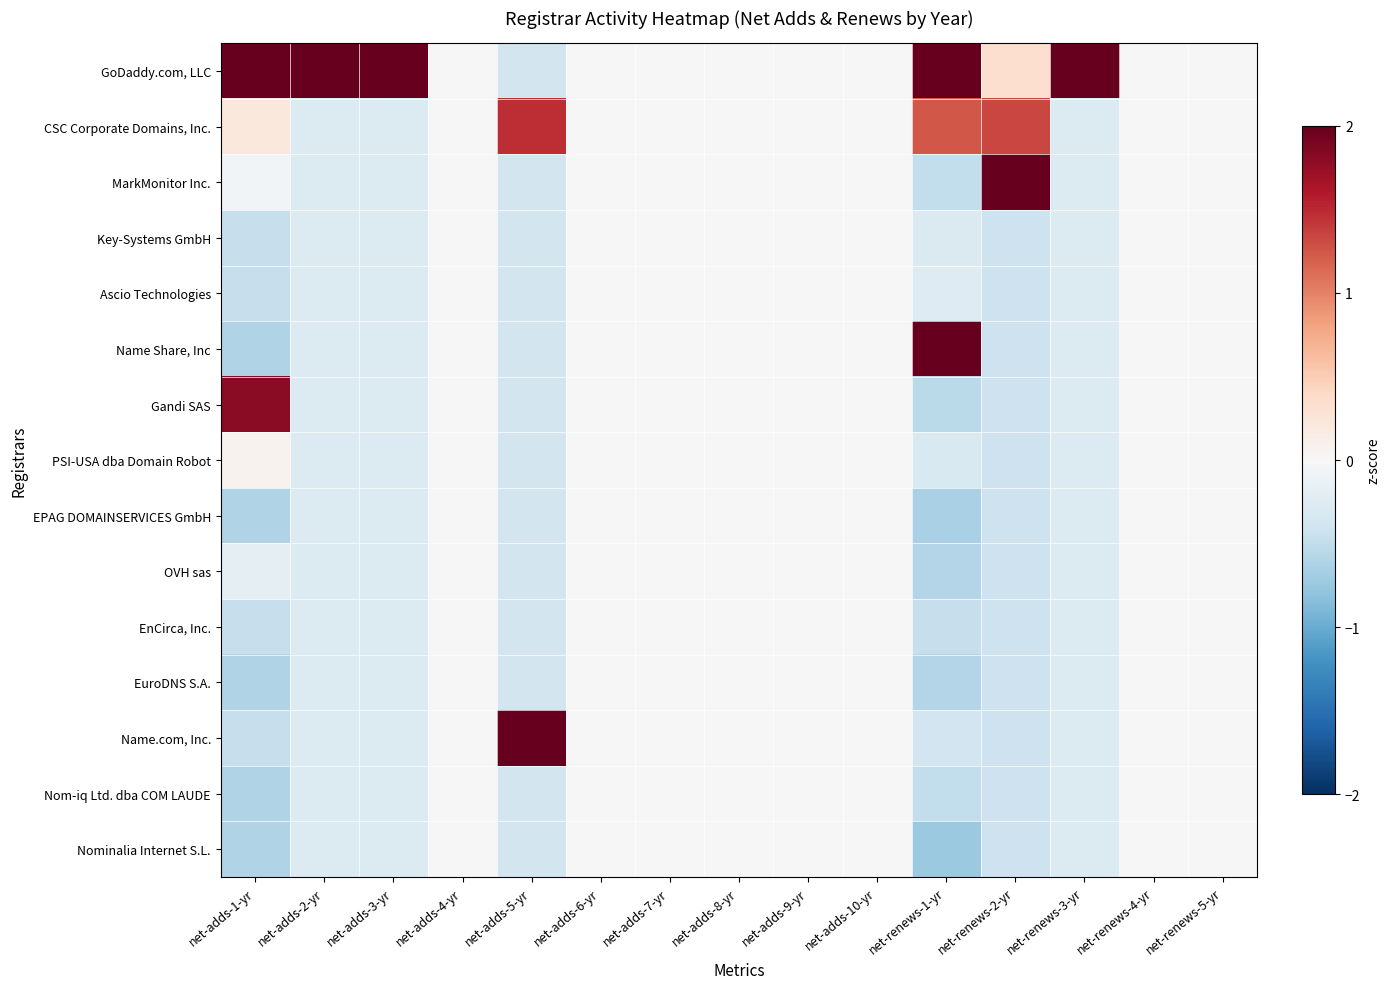

At which category is the sum across all series the highest?

net-adds-2-yr